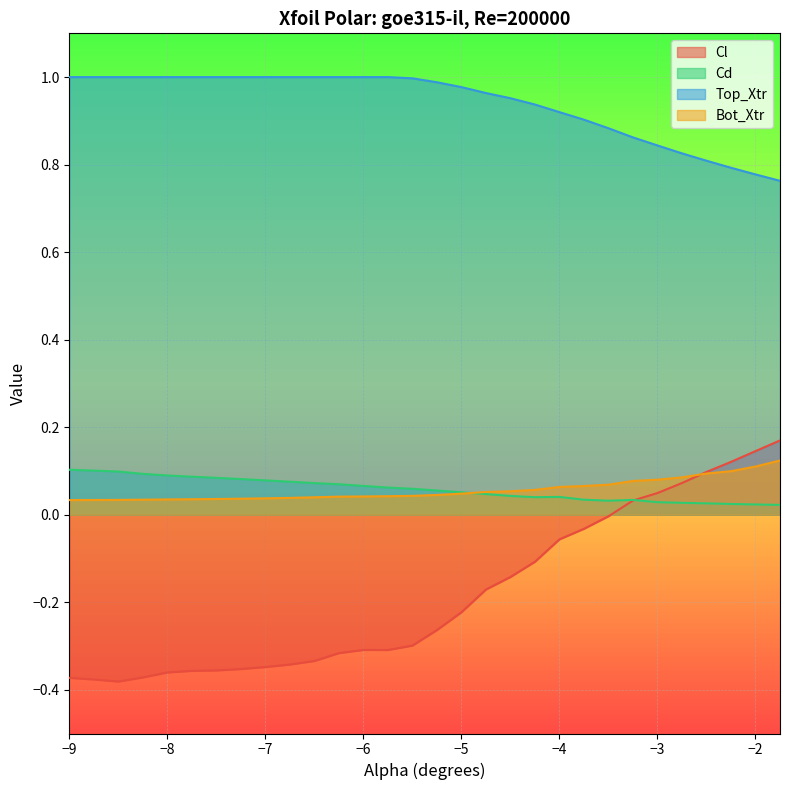

What is the smallest value displayed?

-0.4